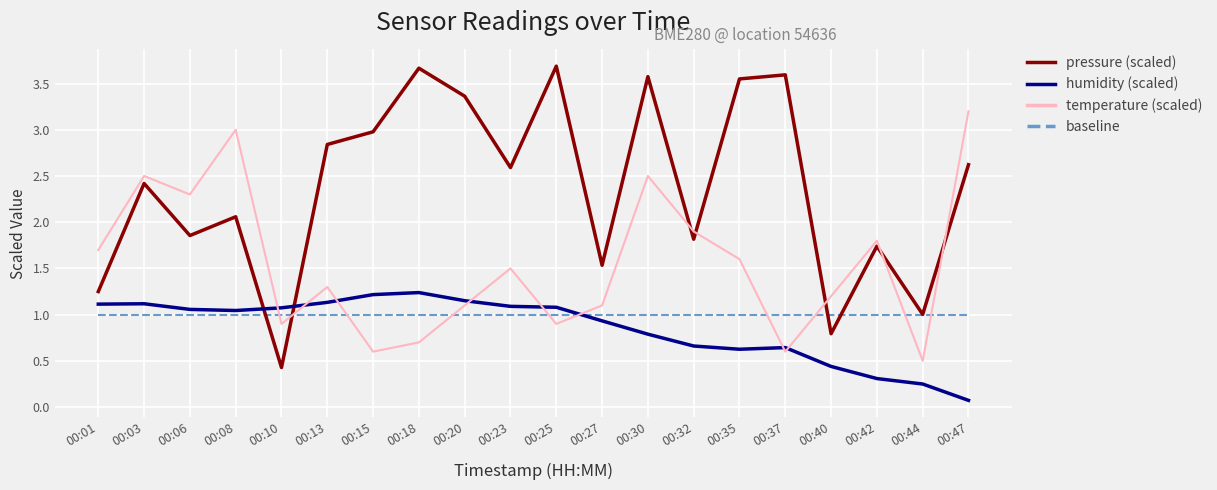

True or false: pressure (scaled) and humidity (scaled) cross at least once.

True